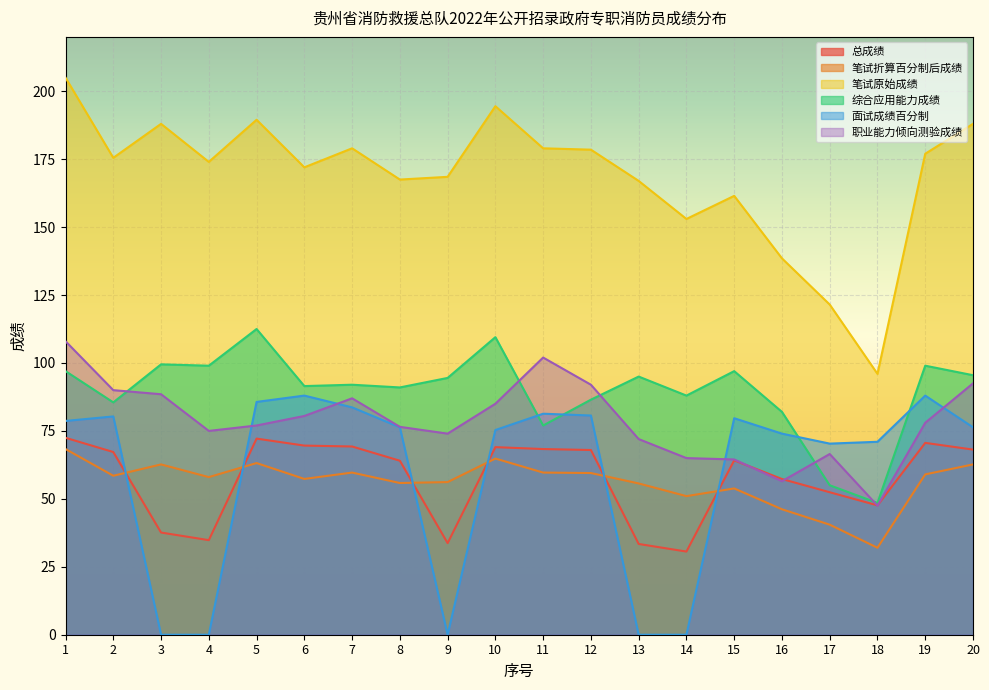

Rank the series by their maximum value, from lowest to highest.

笔试折算百分制后成绩, 总成绩, 面试成绩百分制, 职业能力倾向测验成绩, 综合应用能力成绩, 笔试原始成绩